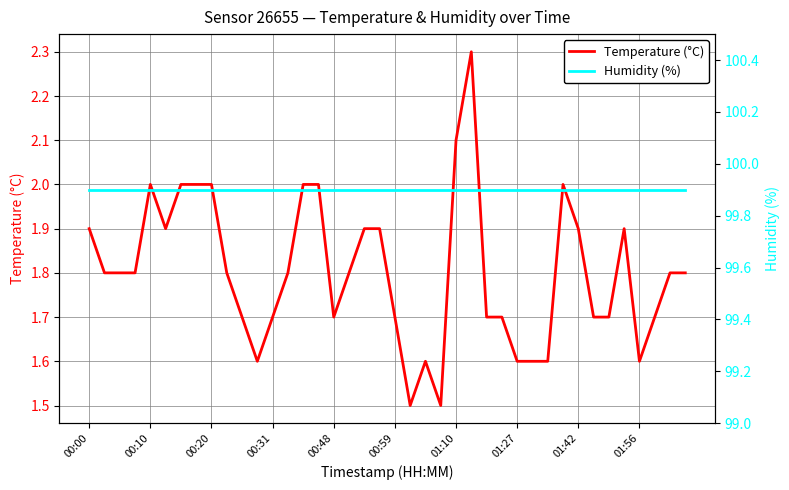

What position from the right is 29?

11